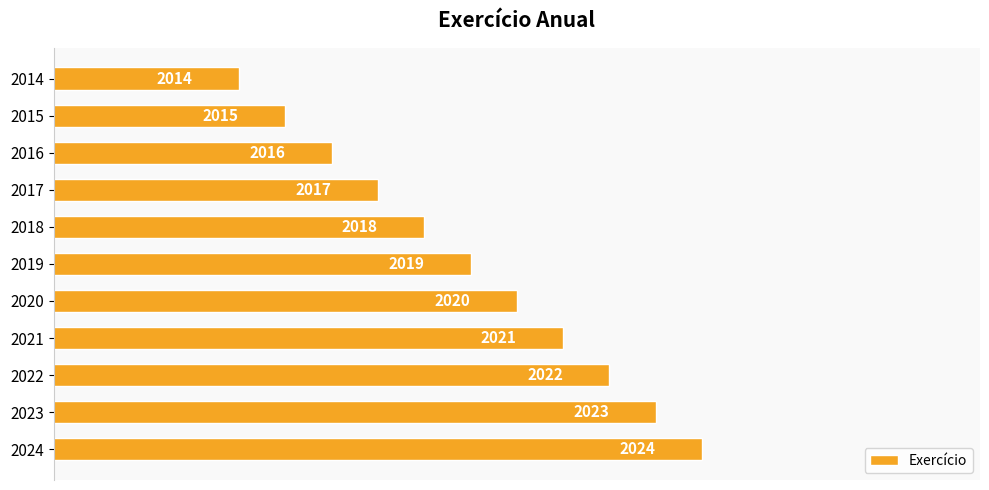

Count the values in the range 2016 to 2022.

7